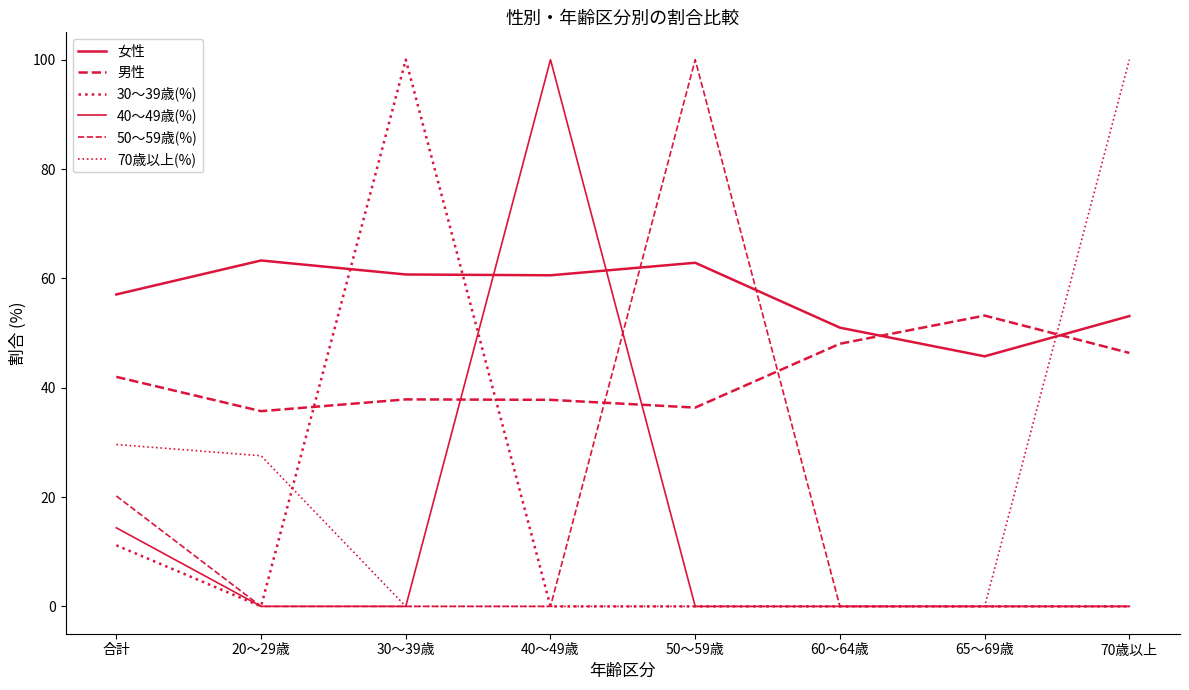

List the labels in order of 女性 value, largest first.

20～29歳, 50～59歳, 30～39歳, 40～49歳, 合計, 70歳以上, 60～64歳, 65～69歳